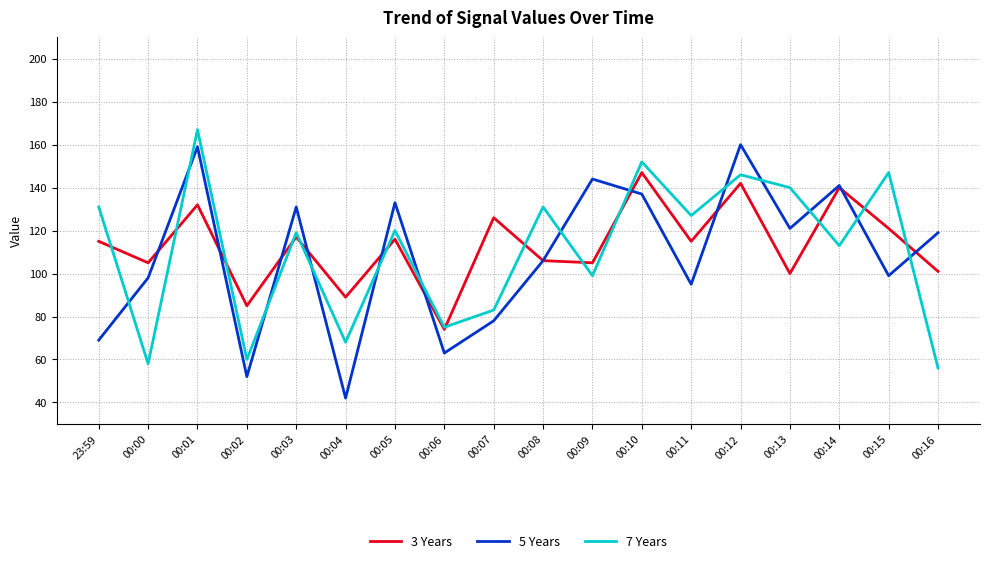

After their last crossing, which series has the higher values: 7 Years or 3 Years?

3 Years